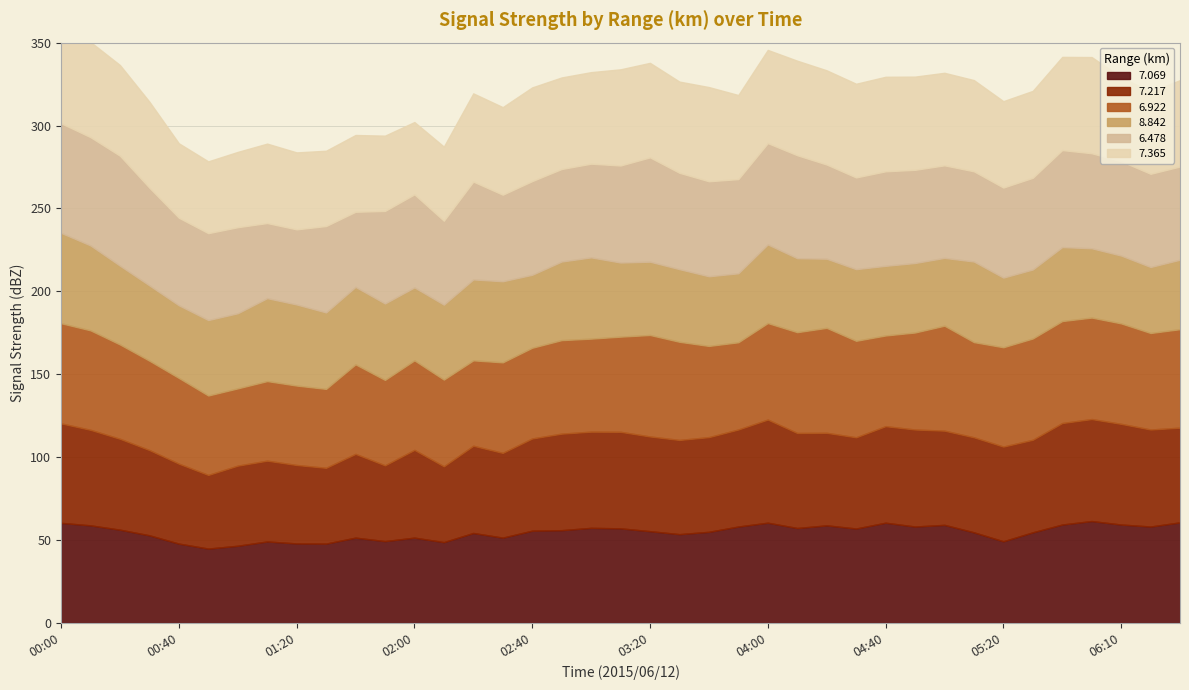

Is the value of   6.478 at 03:30 greater than the value of   7.365 at 03:20?

Yes